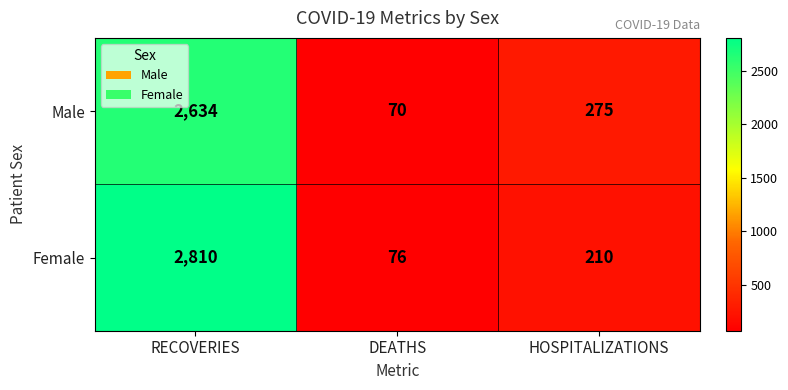

Reading right to left, transcribe all the data shown in this chart.

Male: 275	70	2634
Female: 210	76	2810